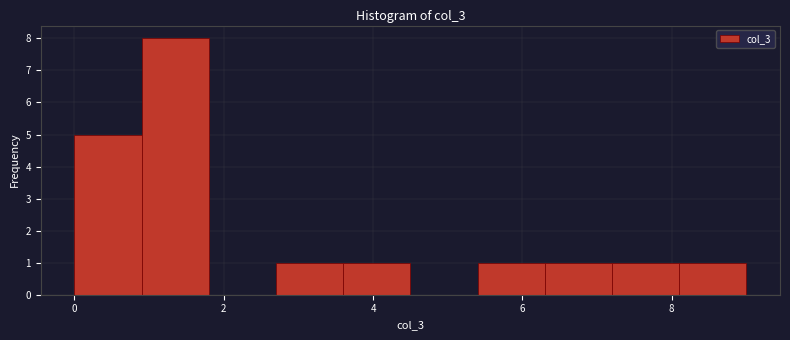

Reading left to right, transcribe this chart: for each bar, give the range it covers on the x-axis and its height. Neither the bar edges nor the heights are printed on the chart, so give them approximately, as read against the axes.

0.0 to 0.9: 5
0.9 to 1.8: 8
1.8 to 2.7: 0
2.7 to 3.6: 1
3.6 to 4.5: 1
4.5 to 5.4: 0
5.4 to 6.3: 1
6.3 to 7.2: 1
7.2 to 8.1: 1
8.1 to 9.0: 1